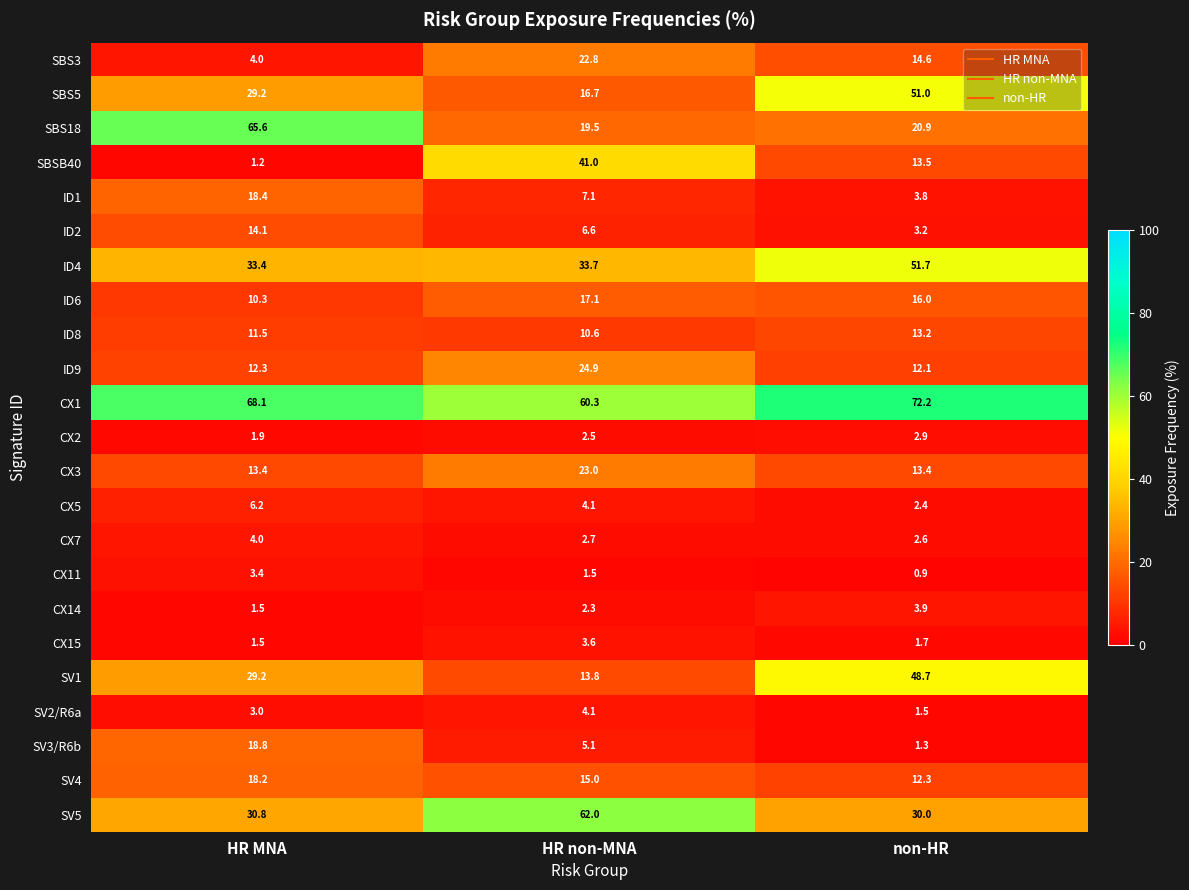

Which series has the widest spread of values?

SBS18